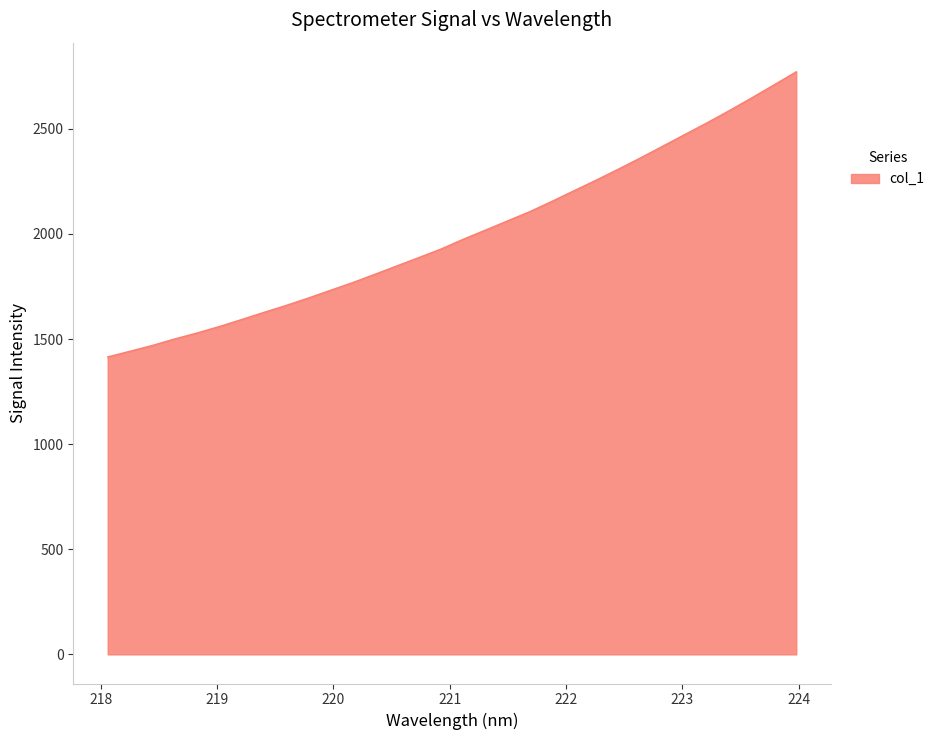

What is the smallest value displayed?

1415.0